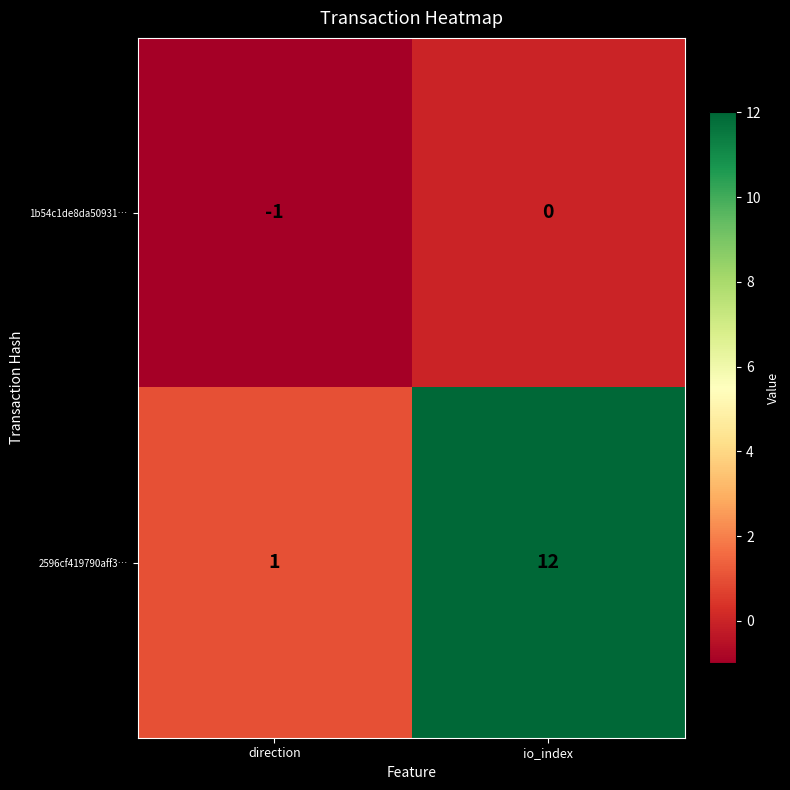

True or false: 2596cf419790aff3… has a value of 12 at io_index.

True